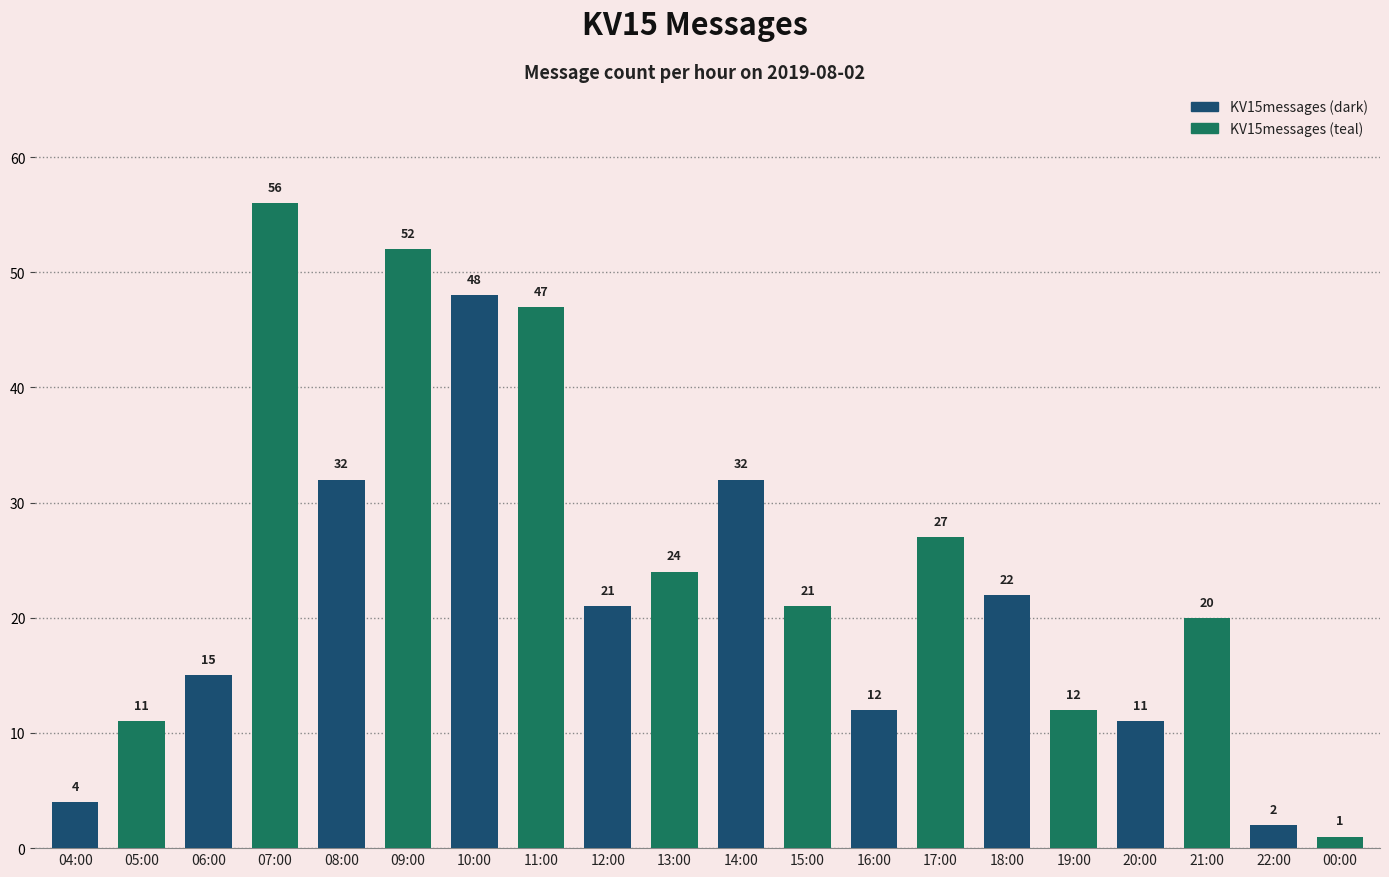

What is the sum of the values at 05:00 and 07:00?

67